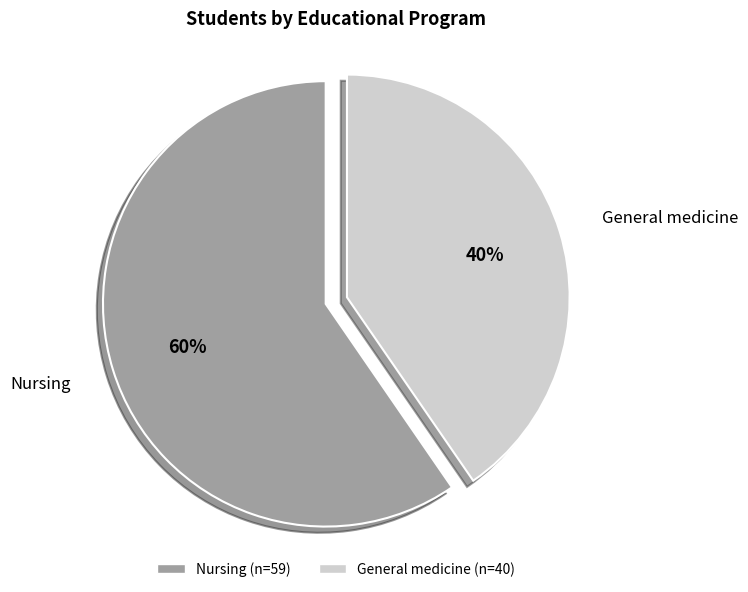

Which category has the smallest portion of the pie?

General medicine